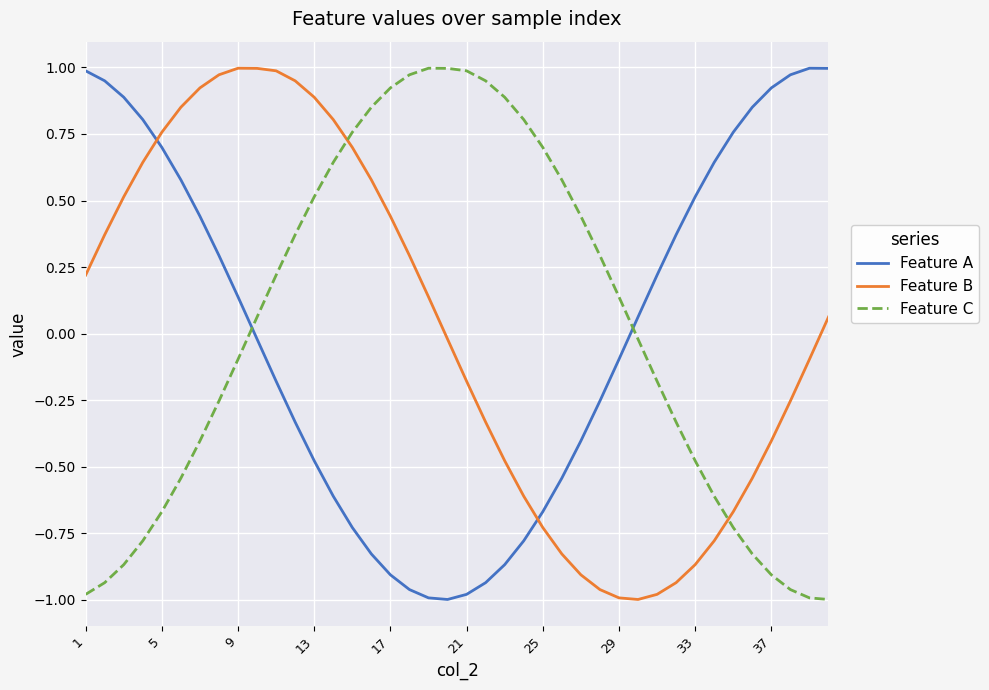

What is the sum of all Feature B values?

0.5